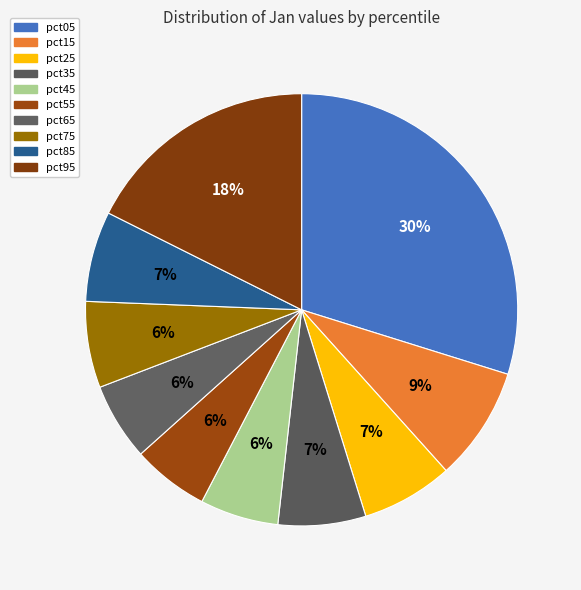

What percentage is NOT represented by pct85?

93.2%